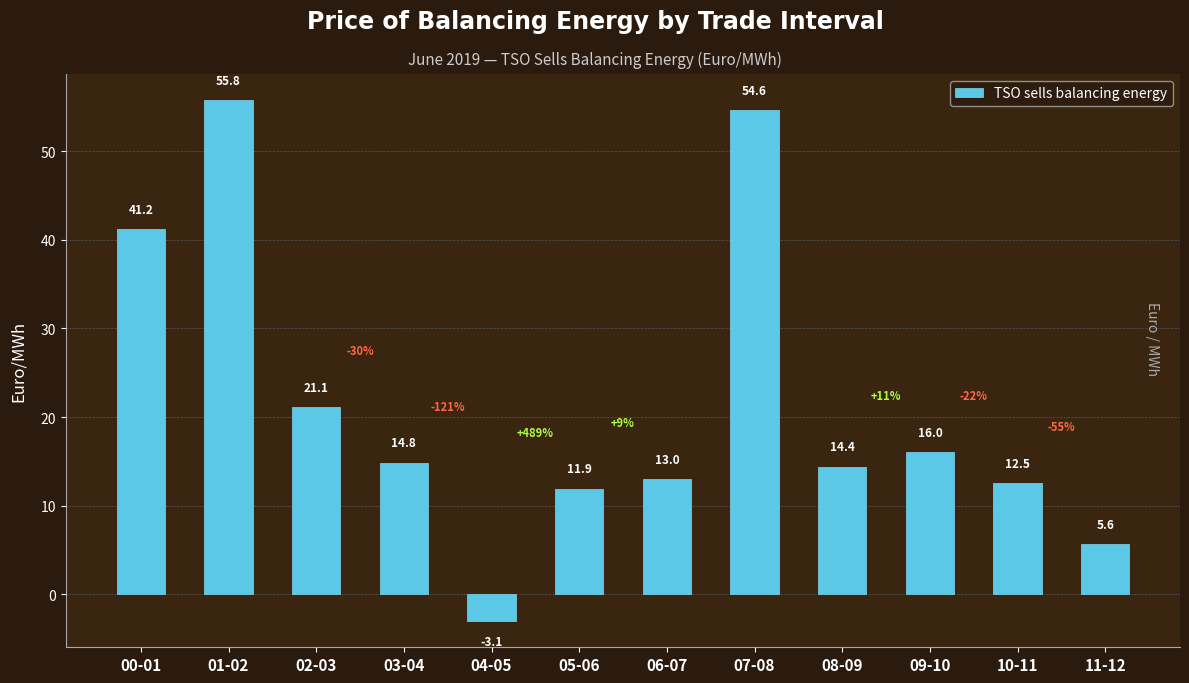

What is the label of the 6th bar from the left?

05-06